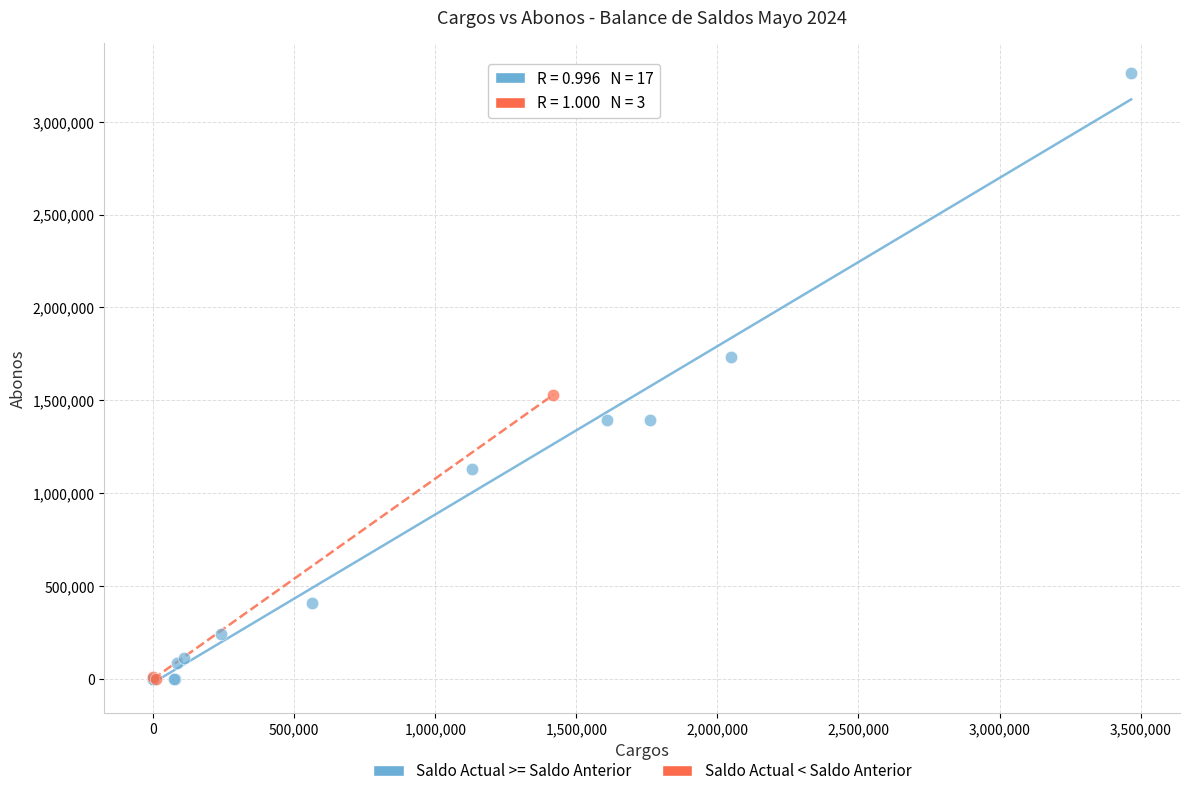

Which series contains the highest Y value?

Saldo Actual >= Saldo Anterior